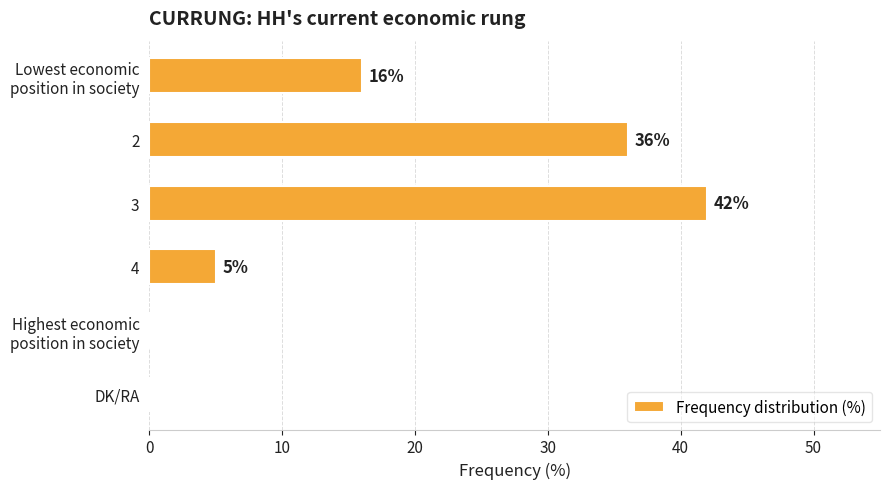

What is the approximate value at 4?

5